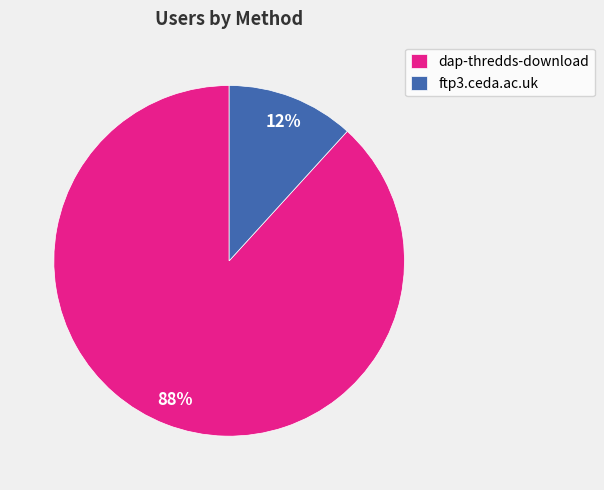

Combined, do ftp3.ceda.ac.uk and dap-thredds-download account for over 50%?

Yes